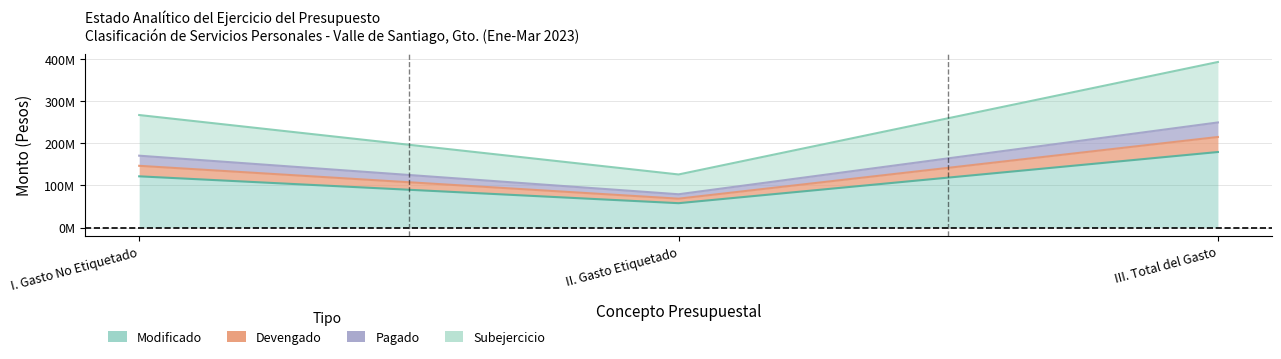

Between I. Gasto No Etiquetado and III. Total del Gasto, which series saw the biggest shift?

Subejercicio